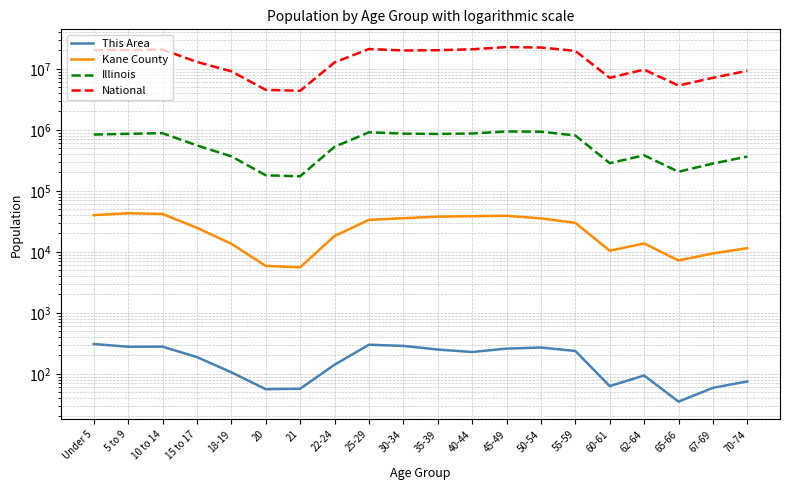

What is the approximate value of Illinois at 25-29, to the nearest 100?

910300